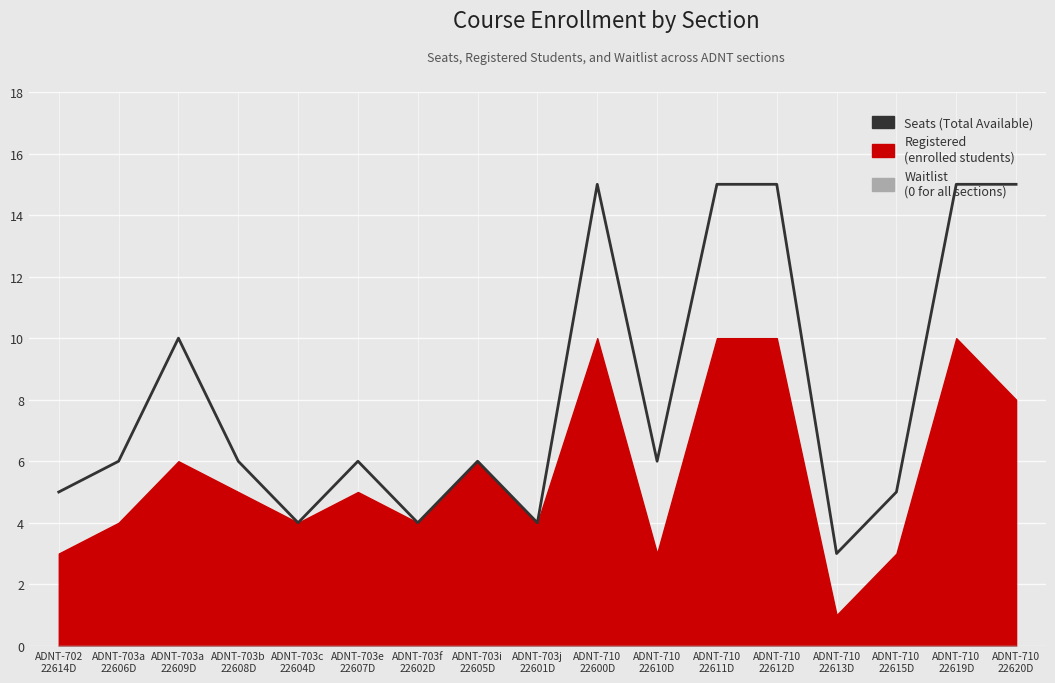

What is the value of the 10th point from the left?

15